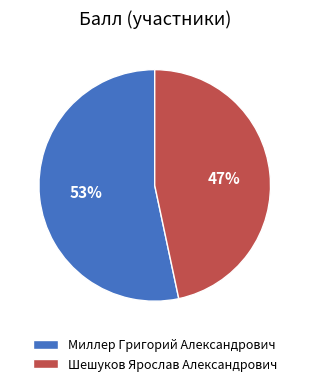

Is it true that Шешуков Ярослав Александрович is 47% of the pie?

True